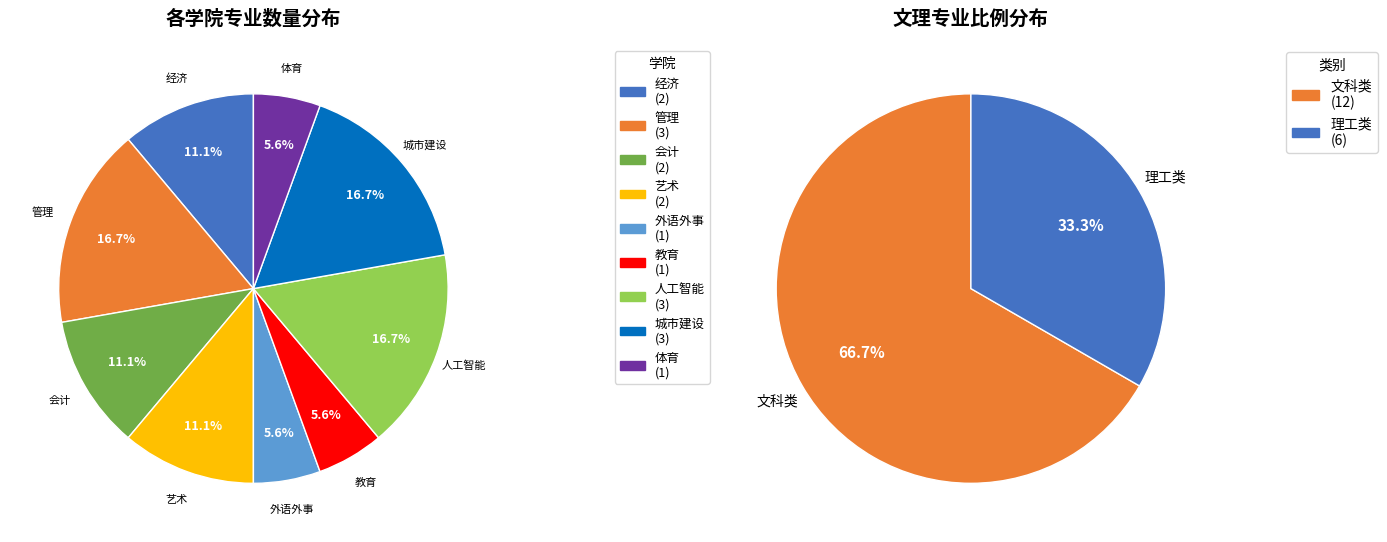

Which category has the biggest portion of the pie?

管理